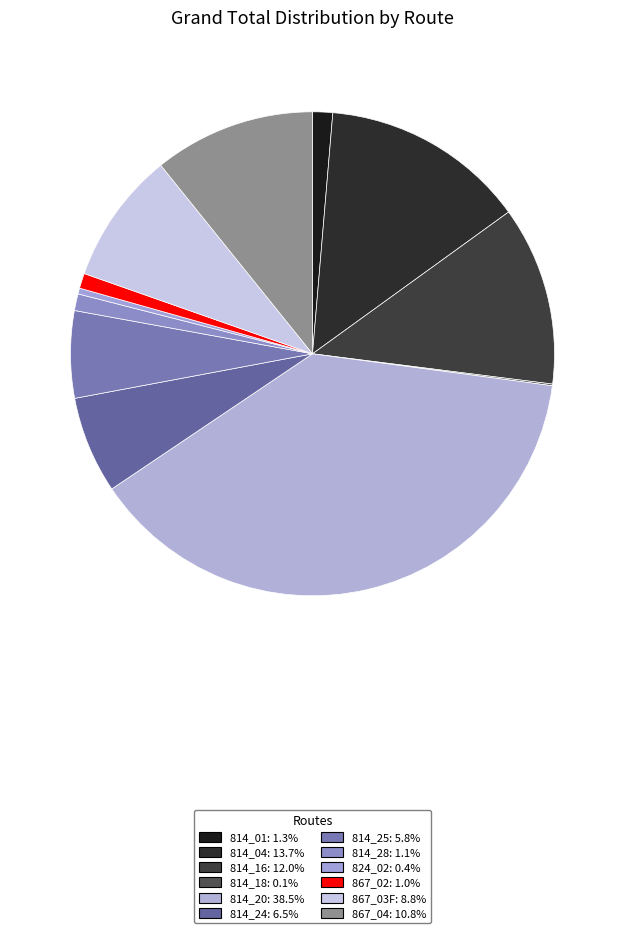

Approximately how many times larger is the value at 867_04 compared to 814_25?

1.9